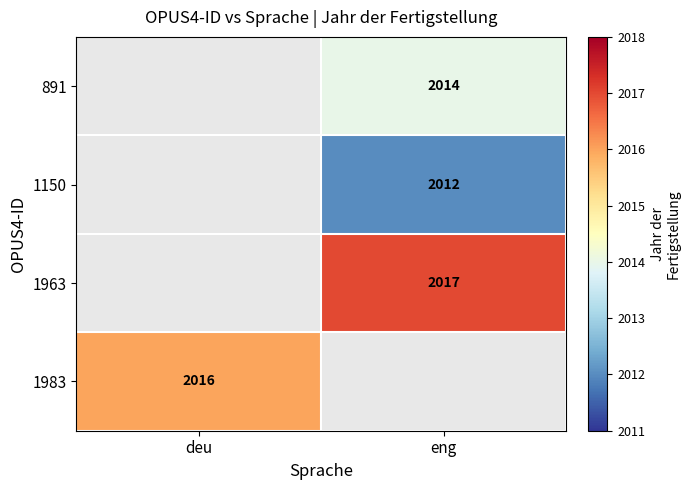

The 1150 series shows 2754 at eng. True or false?

False